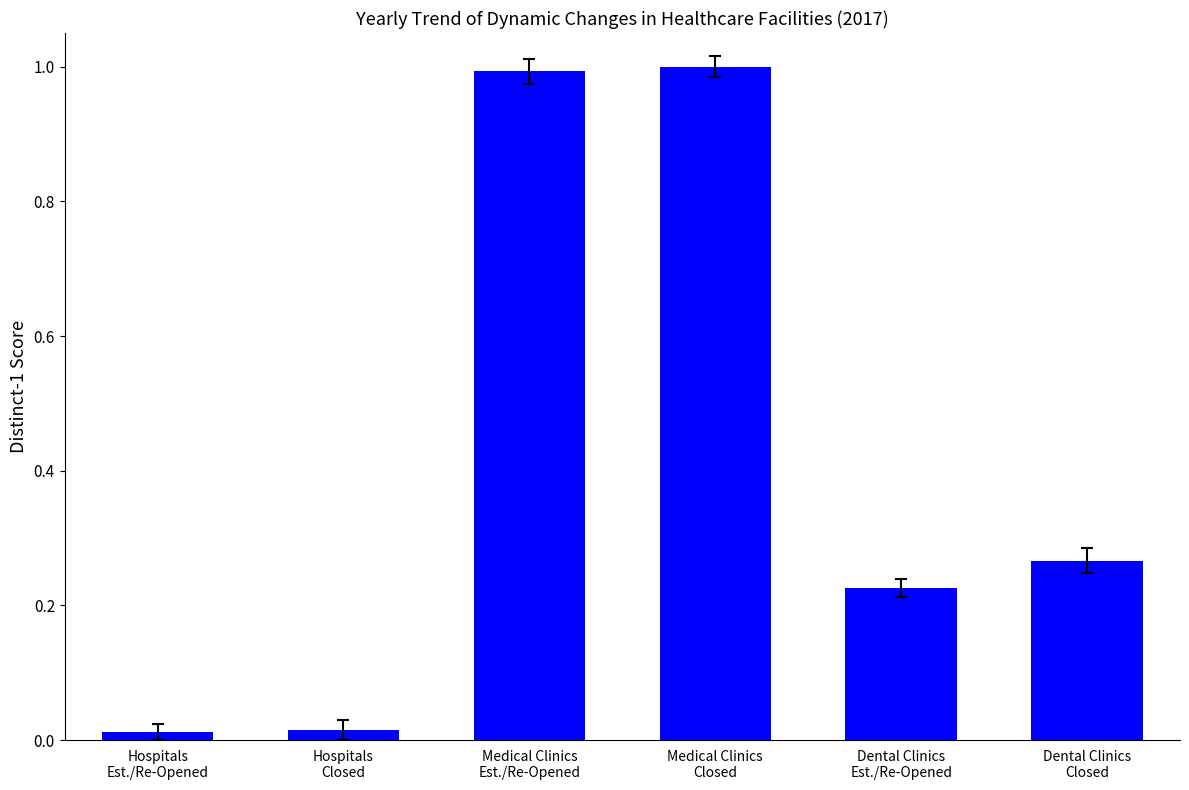

True or false: the data shows 0.4 at Dental Clinics
Closed.

False